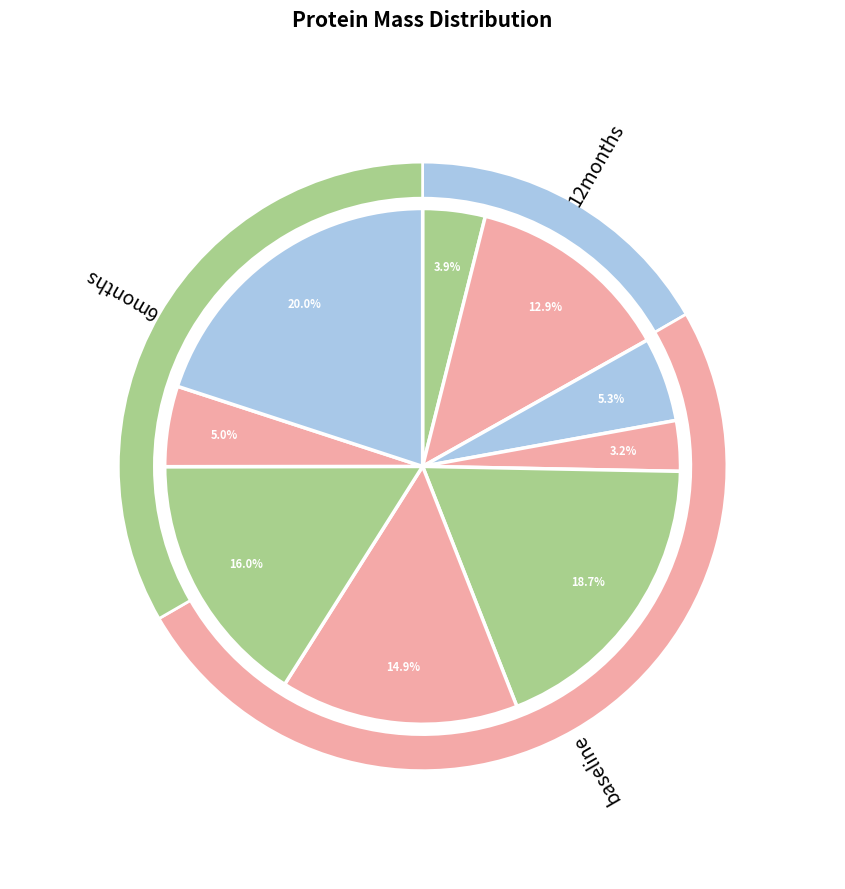

What percentage is the A0A5C2ICU4 slice, to the nearest percent?

16%